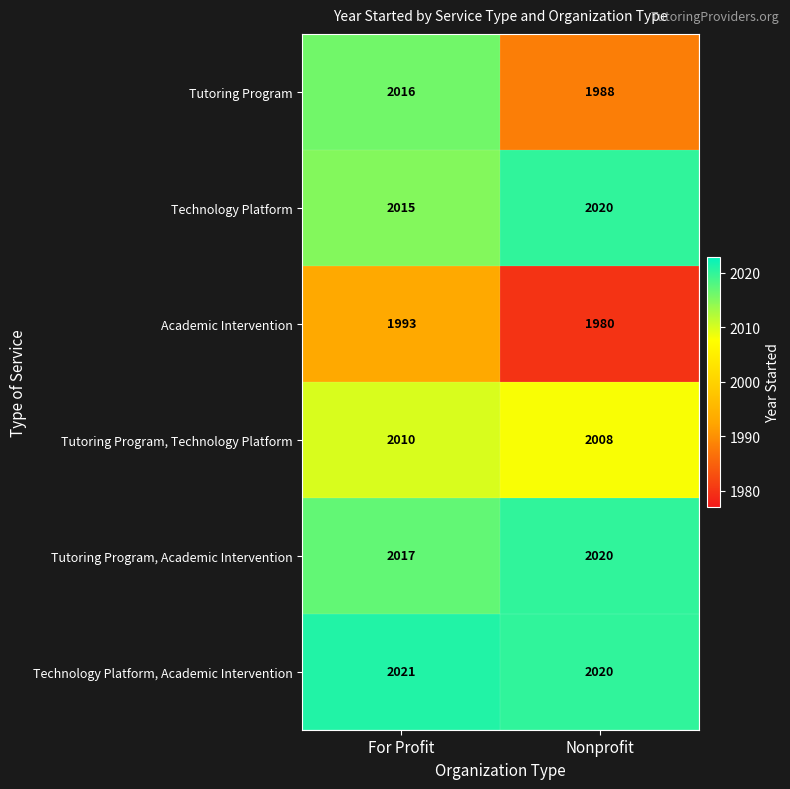

Between For Profit and Nonprofit, which series saw the biggest shift?

Tutoring Program